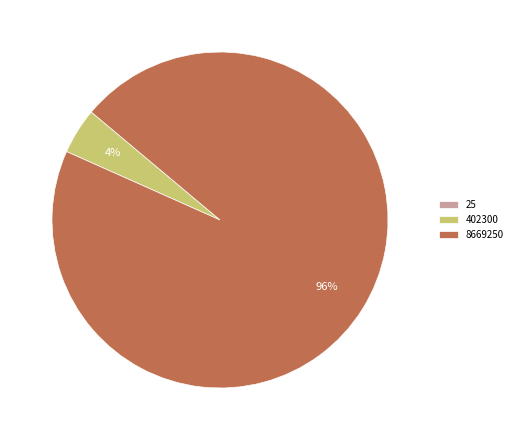

The 402300 slice represents 4% of the pie. True or false?

True